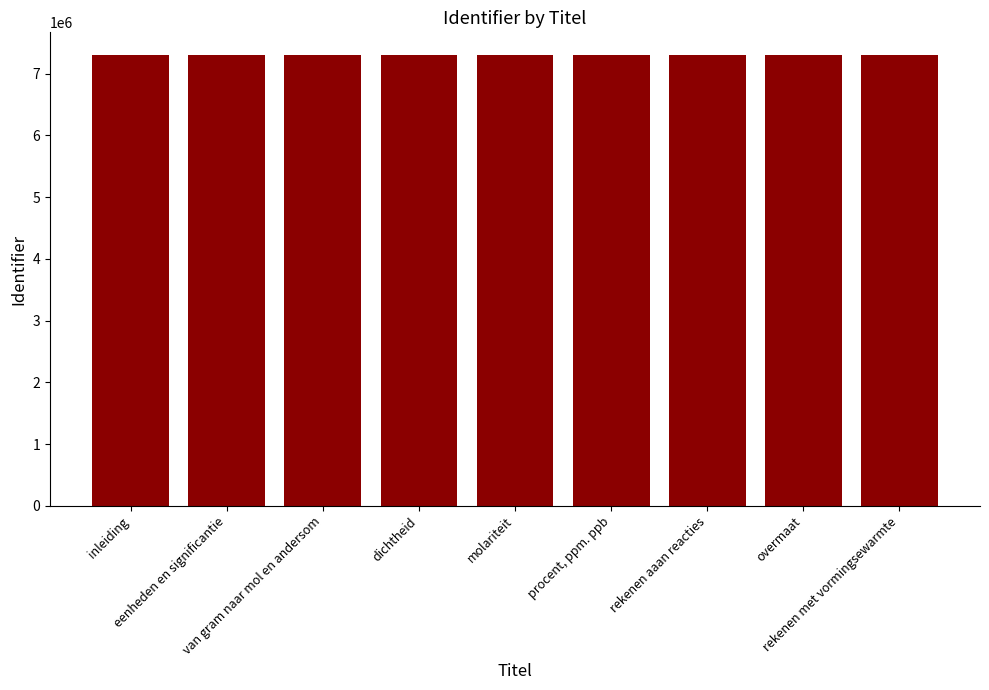

List the labels in order of value, smallest first.

molariteit, eenheden en significantie, van gram naar mol en andersom, dichtheid, rekenen aaan reacties, overmaat, procent, ppm. ppb, rekenen met vormingsewarmte, inleiding